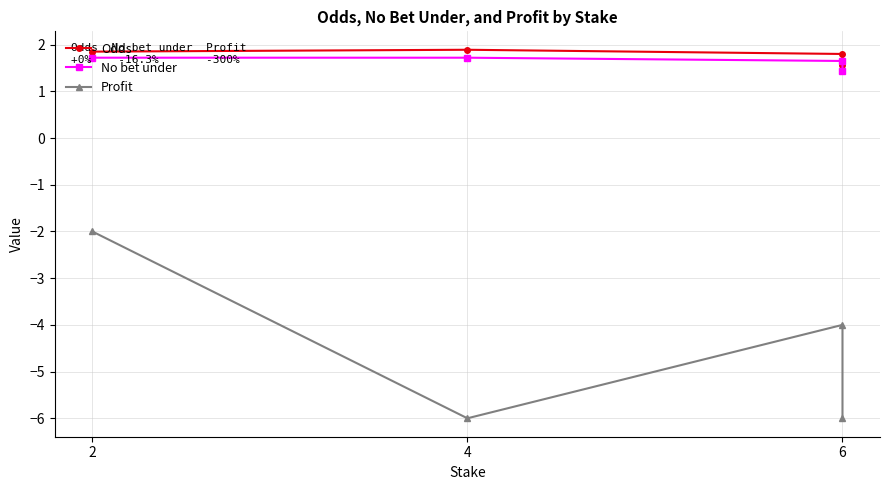

Reading left to right, list all the values displayed in this chart.

Odds: 1.9	1.9	1.8	1.6
No bet under: 1.7	1.7	1.6	1.4
Profit: -2.0	-6.0	-4.0	-6.0